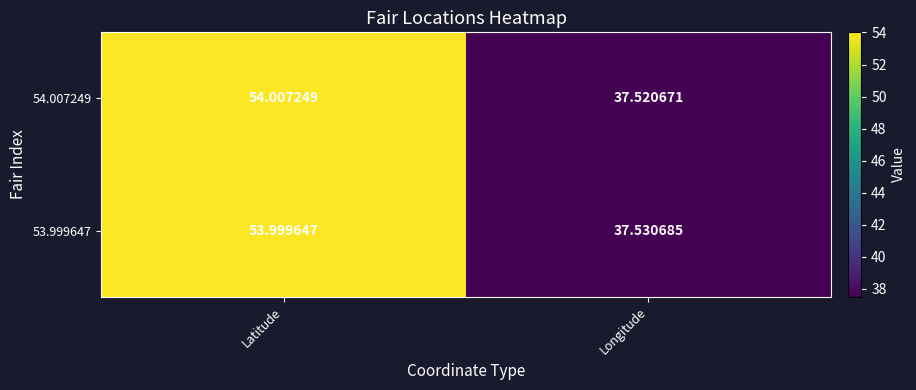

List the labels in order of 54.007249 value, largest first.

Latitude, Longitude